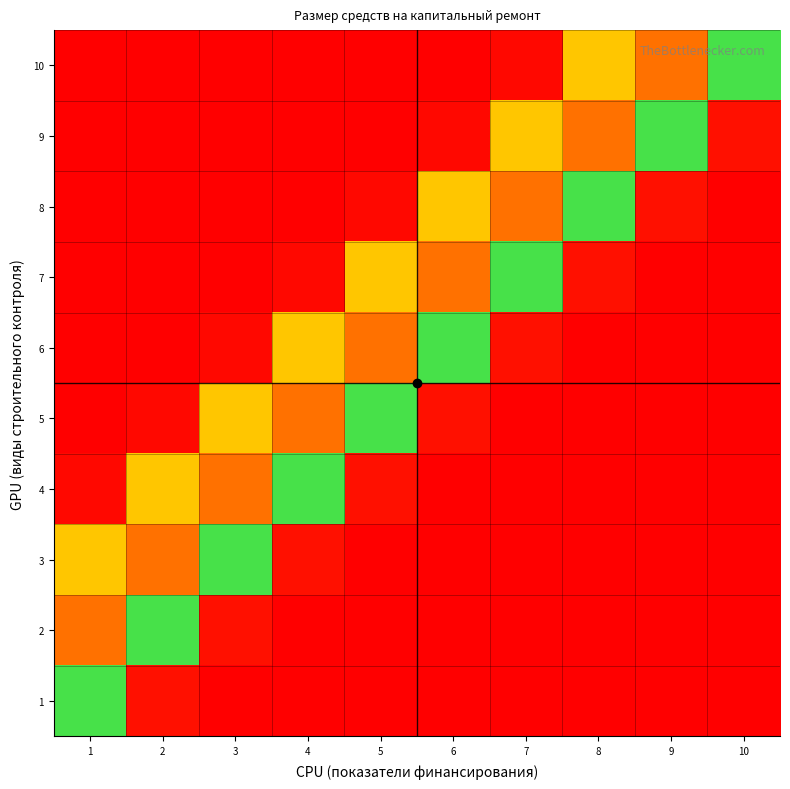

Rank the series by their maximum value, from lowest to highest.

1, 6, 9, 10, 2, 3, 4, 5, 7, 8